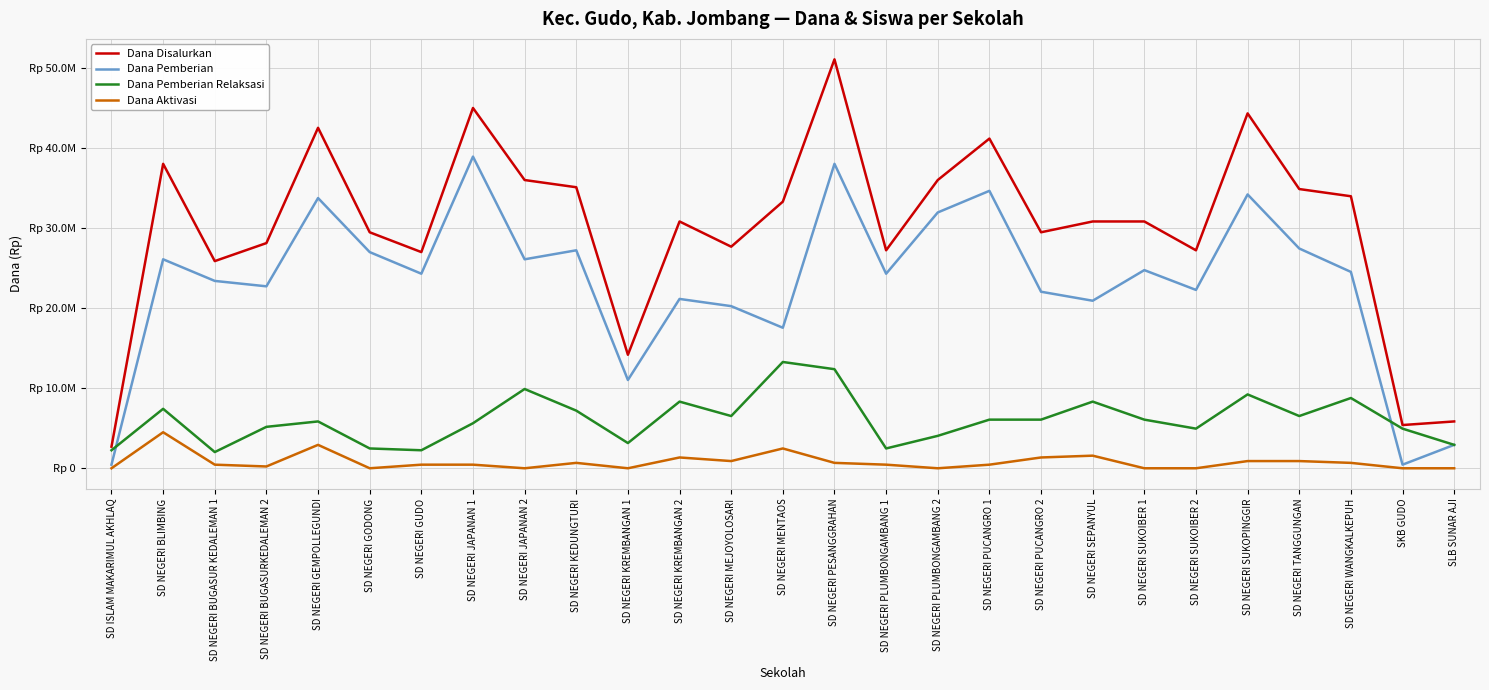

What is the sum of the Dana Pemberian values at SD NEGERI PLUMBONGAMBANG 2 and SD NEGERI SUKOIBER 2?

54225000